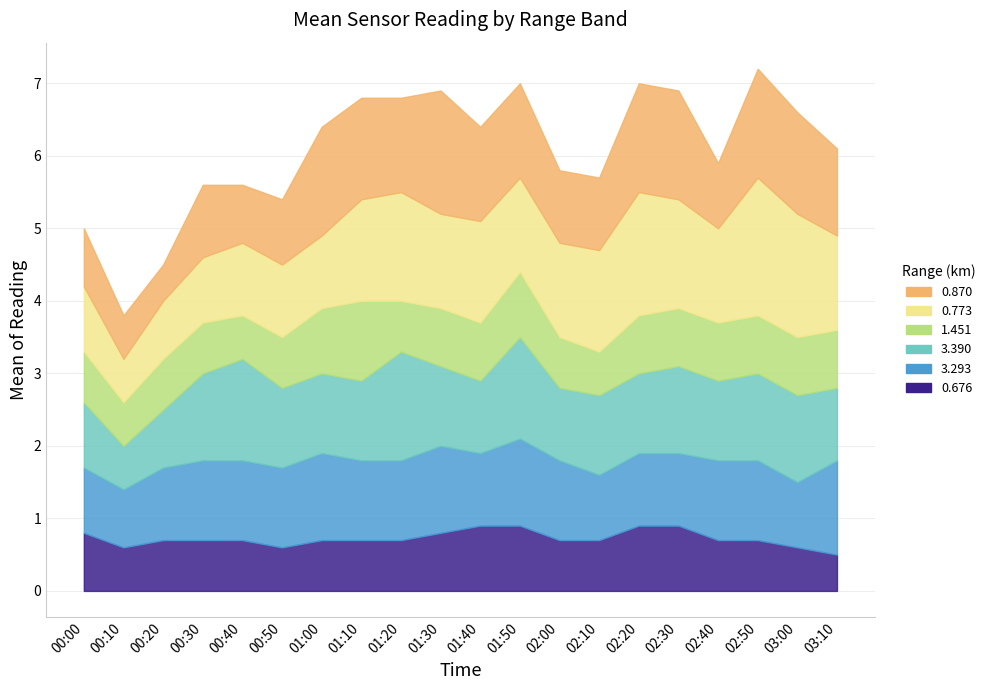

Which series changed the most between 02:20 and 02:50?

0.676